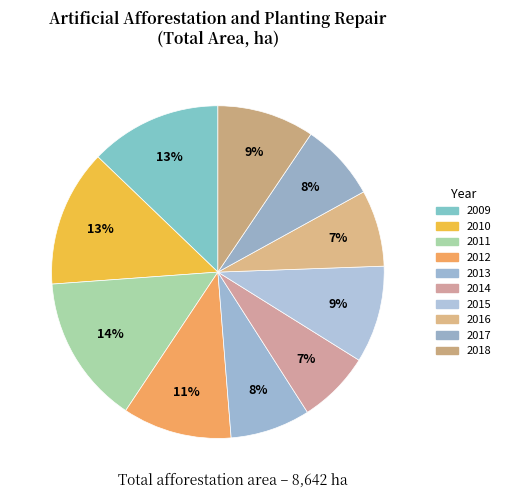

Rank the categories by value from highest to lowest.

2011, 2010, 2009, 2012, 2015, 2018, 2013, 2017, 2016, 2014